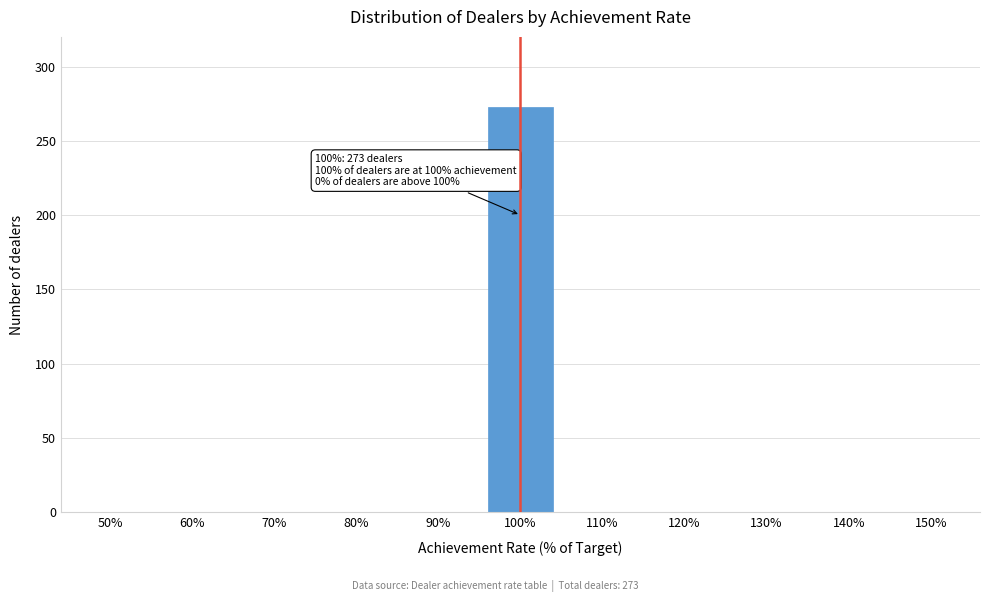

Reading left to right, extract all data points from this chart.

50%=0	60%=0	70%=0	80%=0	90%=0	100%=273	110%=0	120%=0	130%=0	140%=0	150%=0